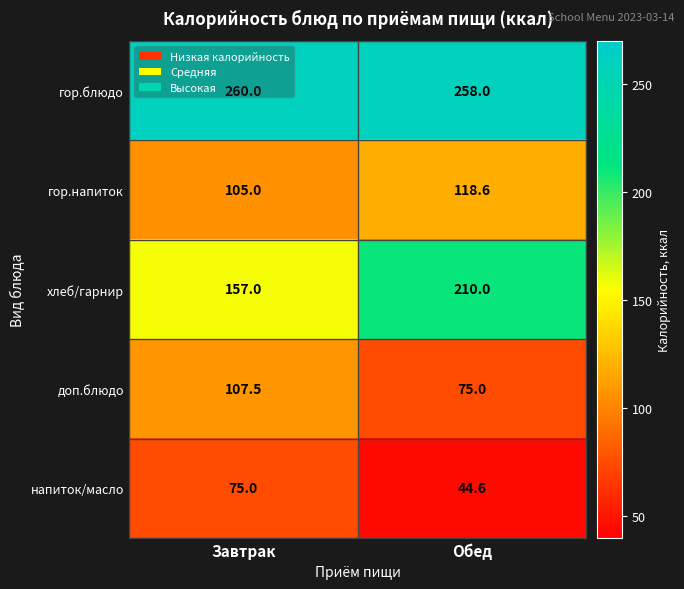

The value of доп.блюдо at Обед is 75.0. True or false?

True